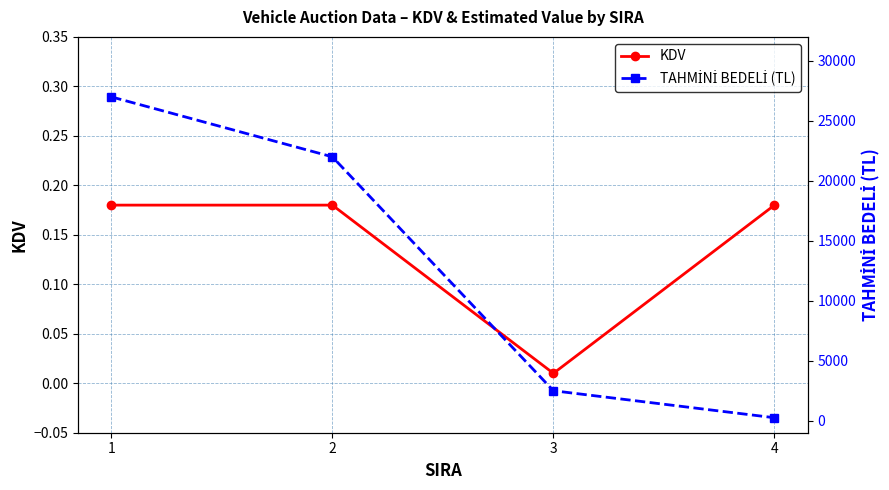

What is the difference between the highest and lowest values at 3?

2500.0